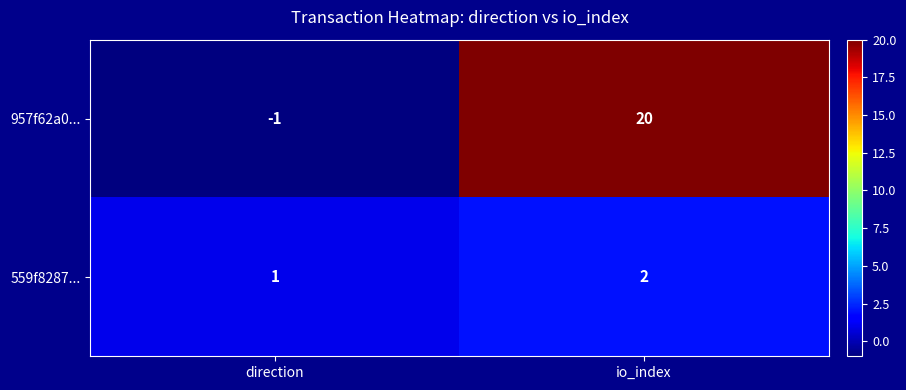

Which label corresponds to the smallest value in the chart?

direction